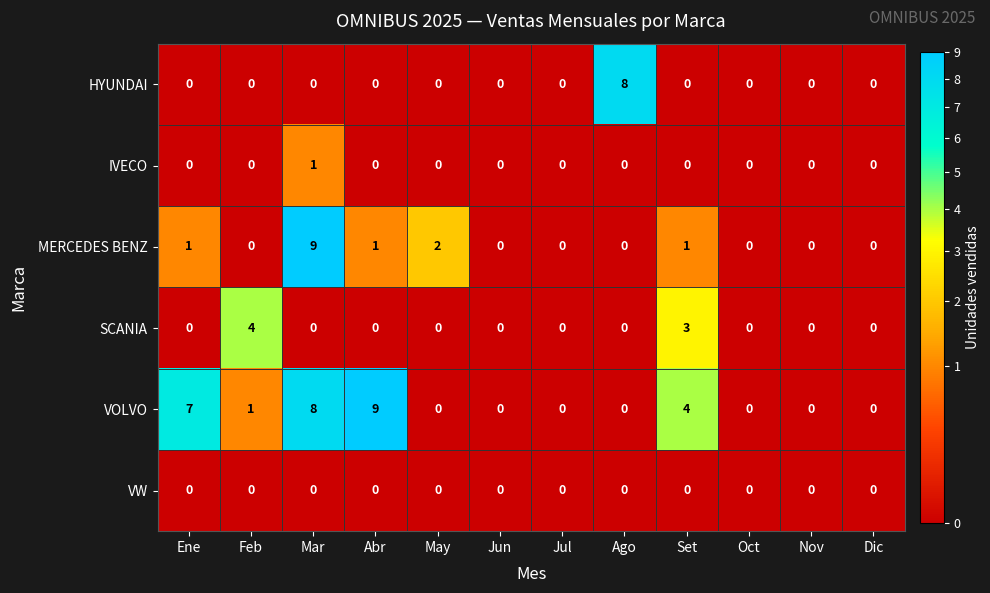

What is the difference between the maximum and second lowest values in the MERCEDES BENZ series?

9